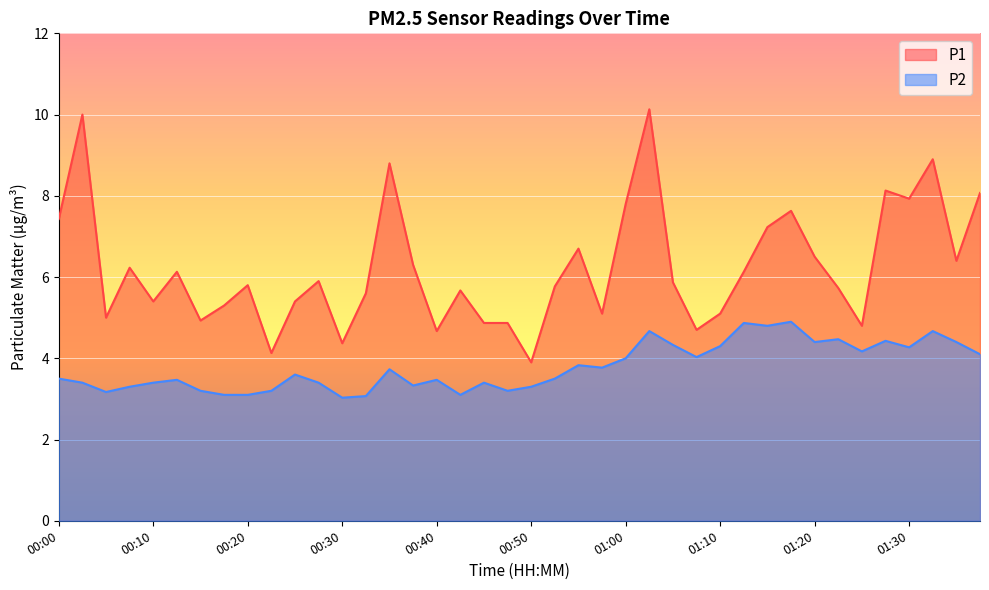

What are all the series names shown in the legend?

P1, P2